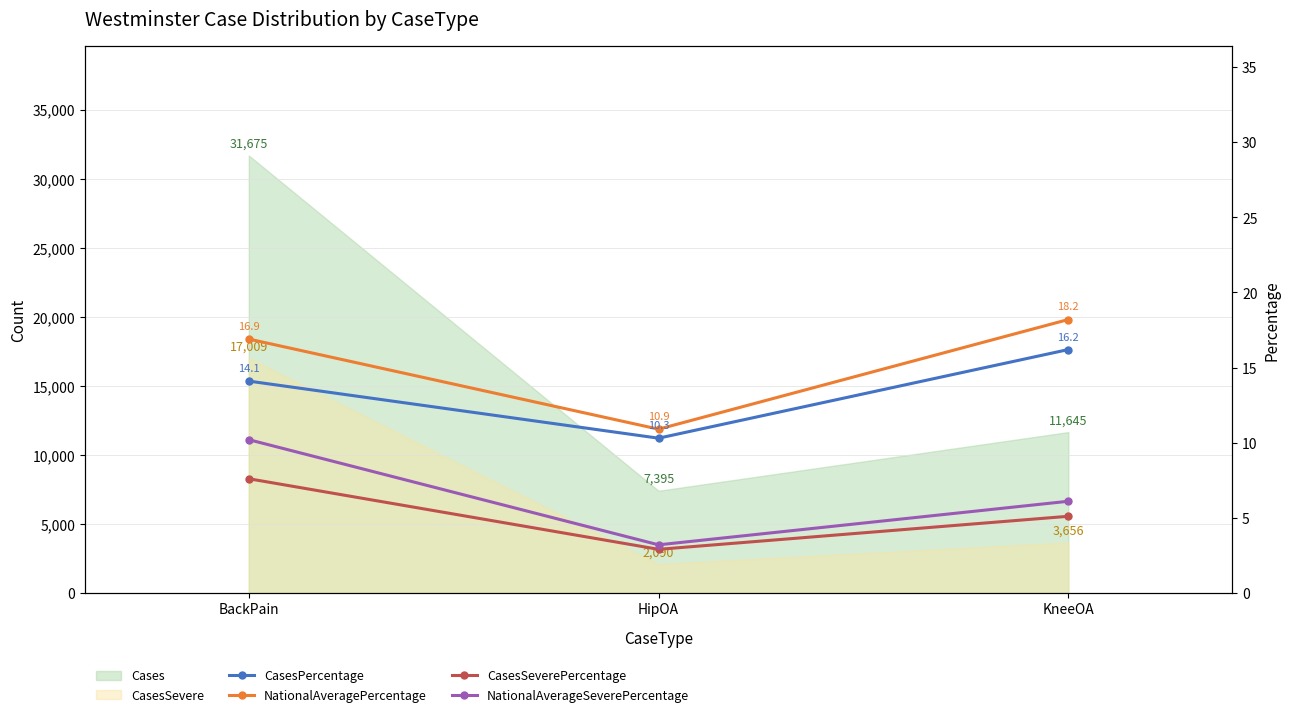

What is the approximate value of NationalAveragePercentage at HipOA?

10.9